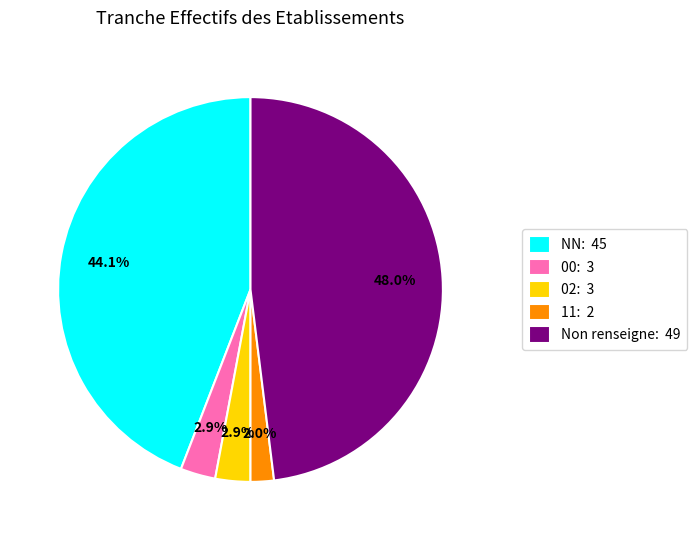

Which slice is the smallest?

11: 2